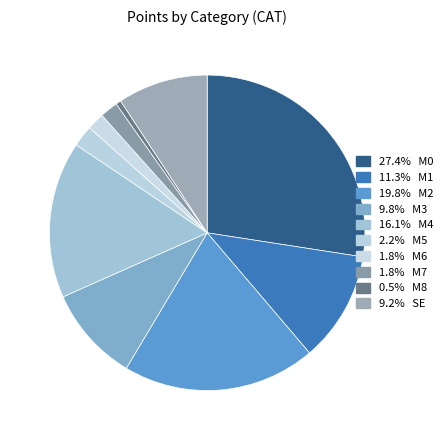

Which category has the smallest portion of the pie?

M8